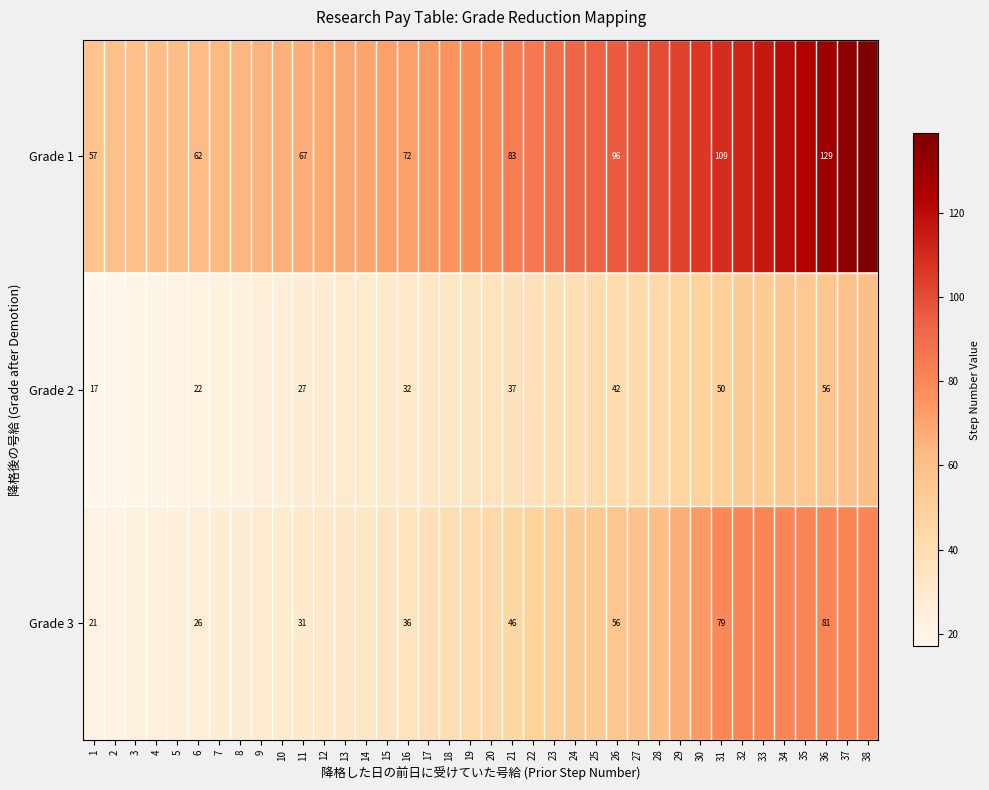

True or false: Grade 2 has a value of 50 at 31.

True